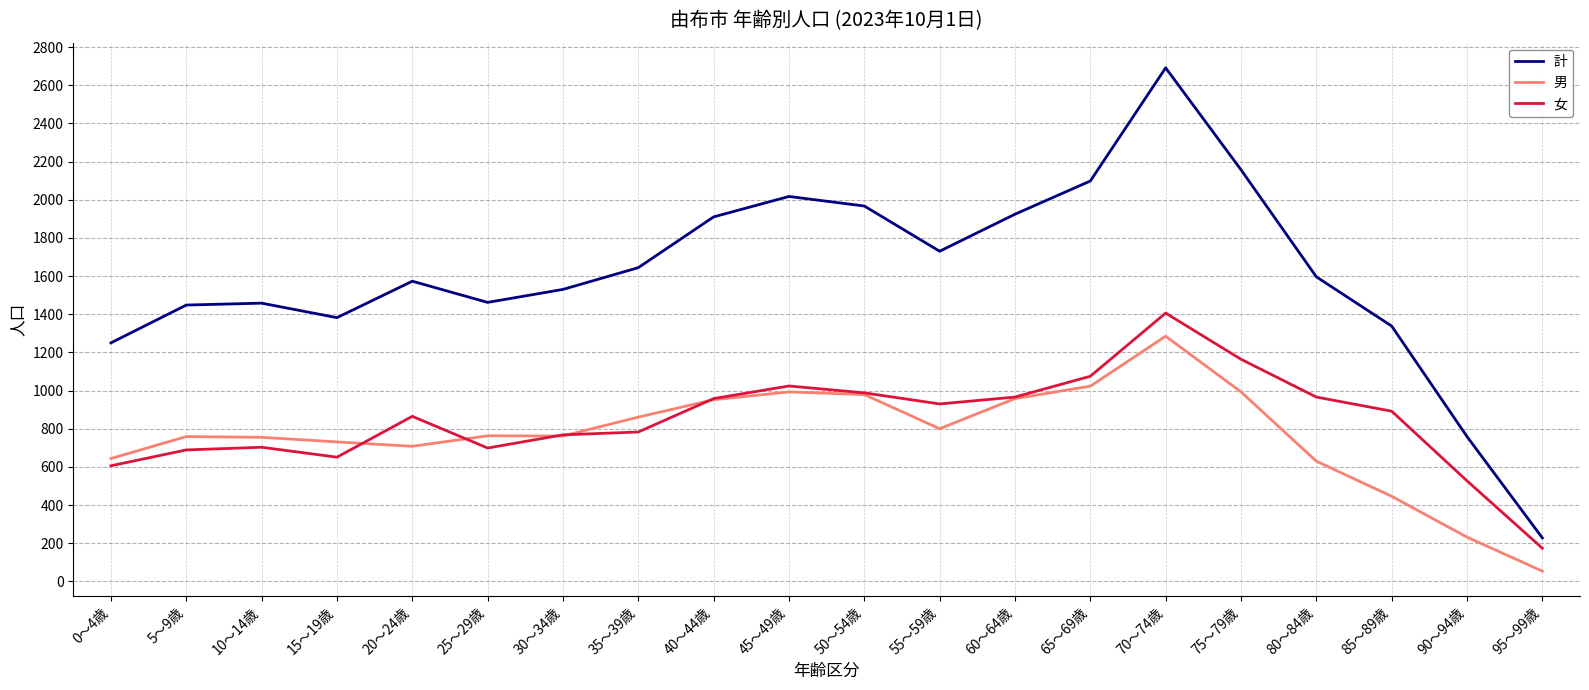

How many lines are shown in the chart?

3